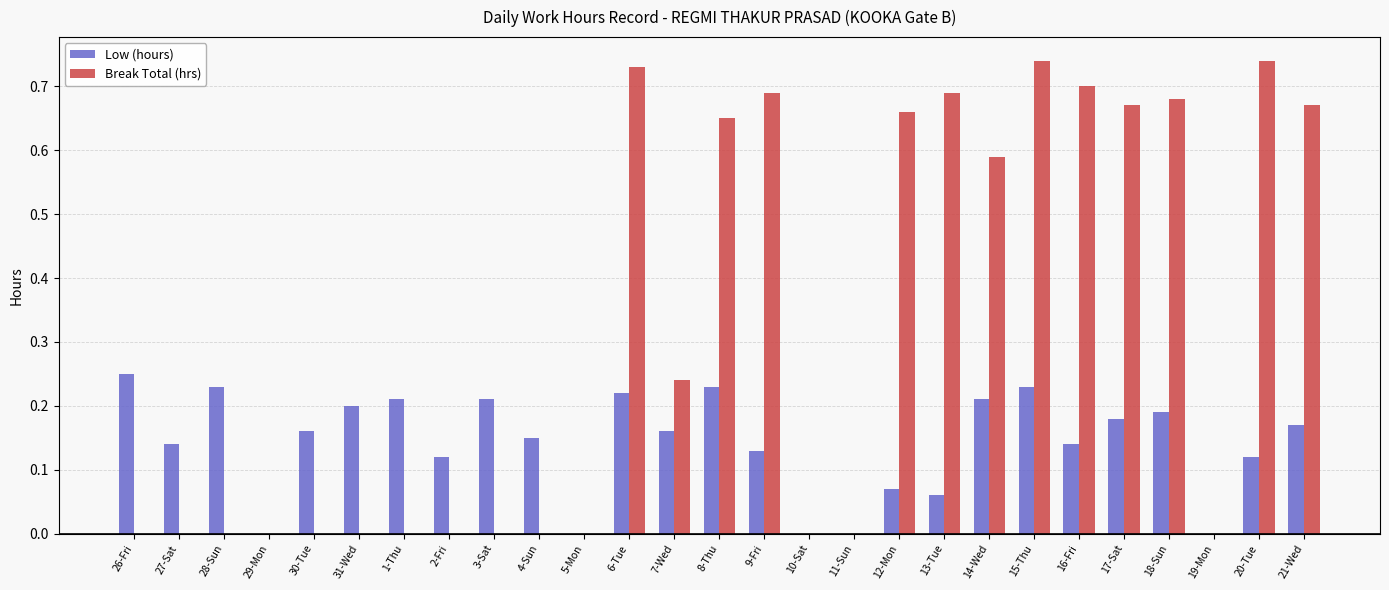

Are the bars grouped side by side (vs. stacked)?

Yes